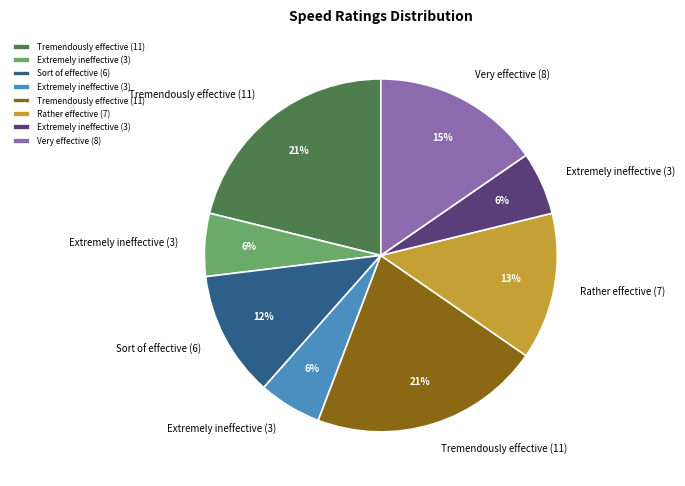

To the nearest percent, what is the difference between the largest and smallest slice percentages?

15%